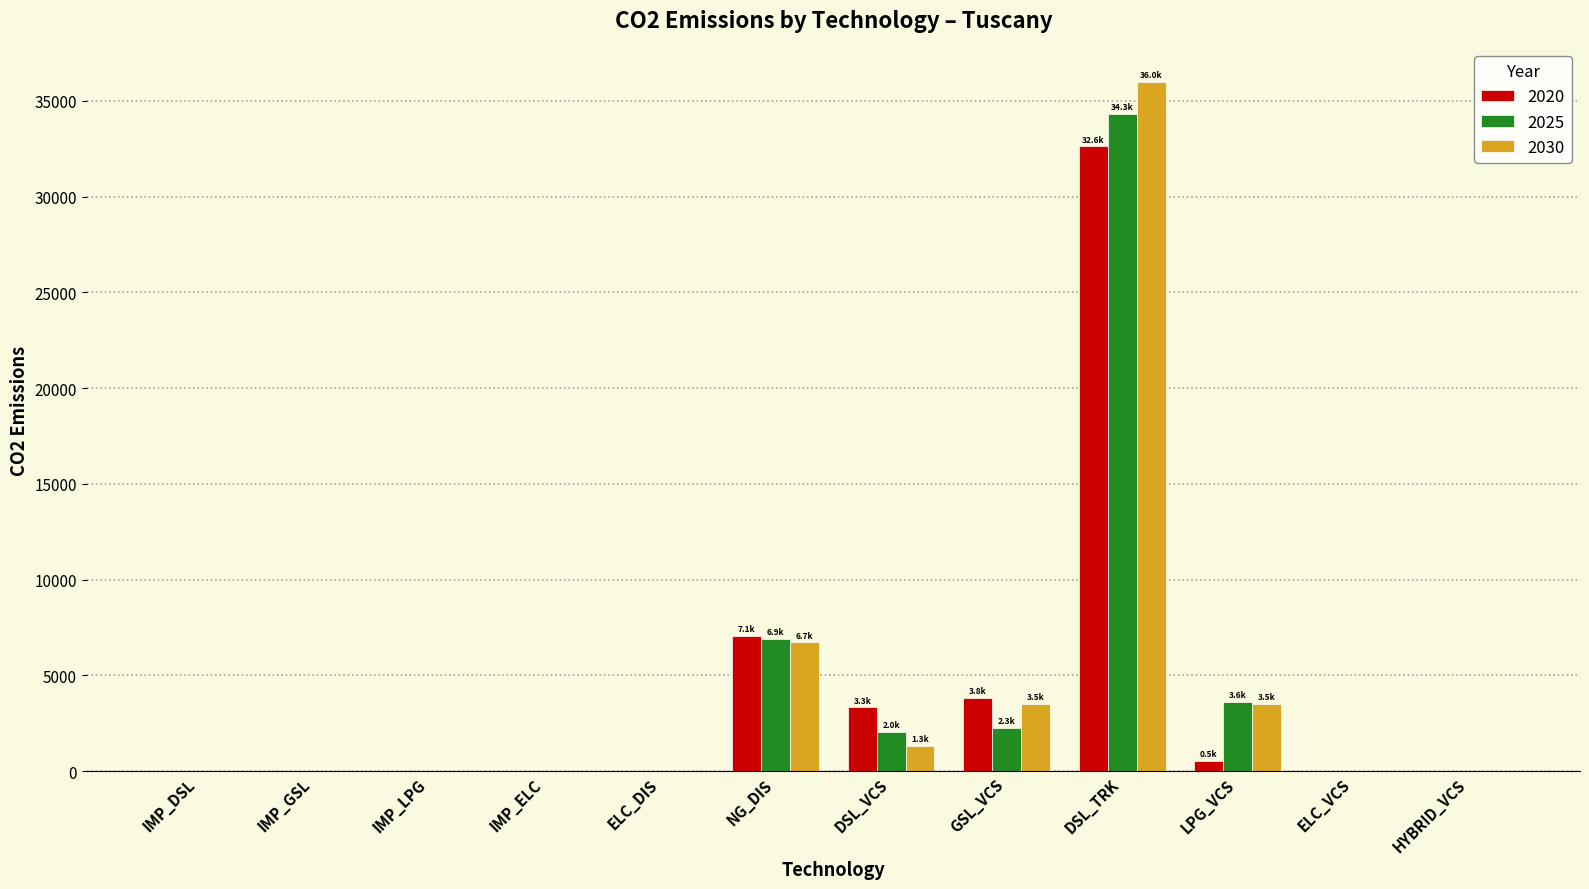

Which category has the highest value across all series?

DSL_TRK